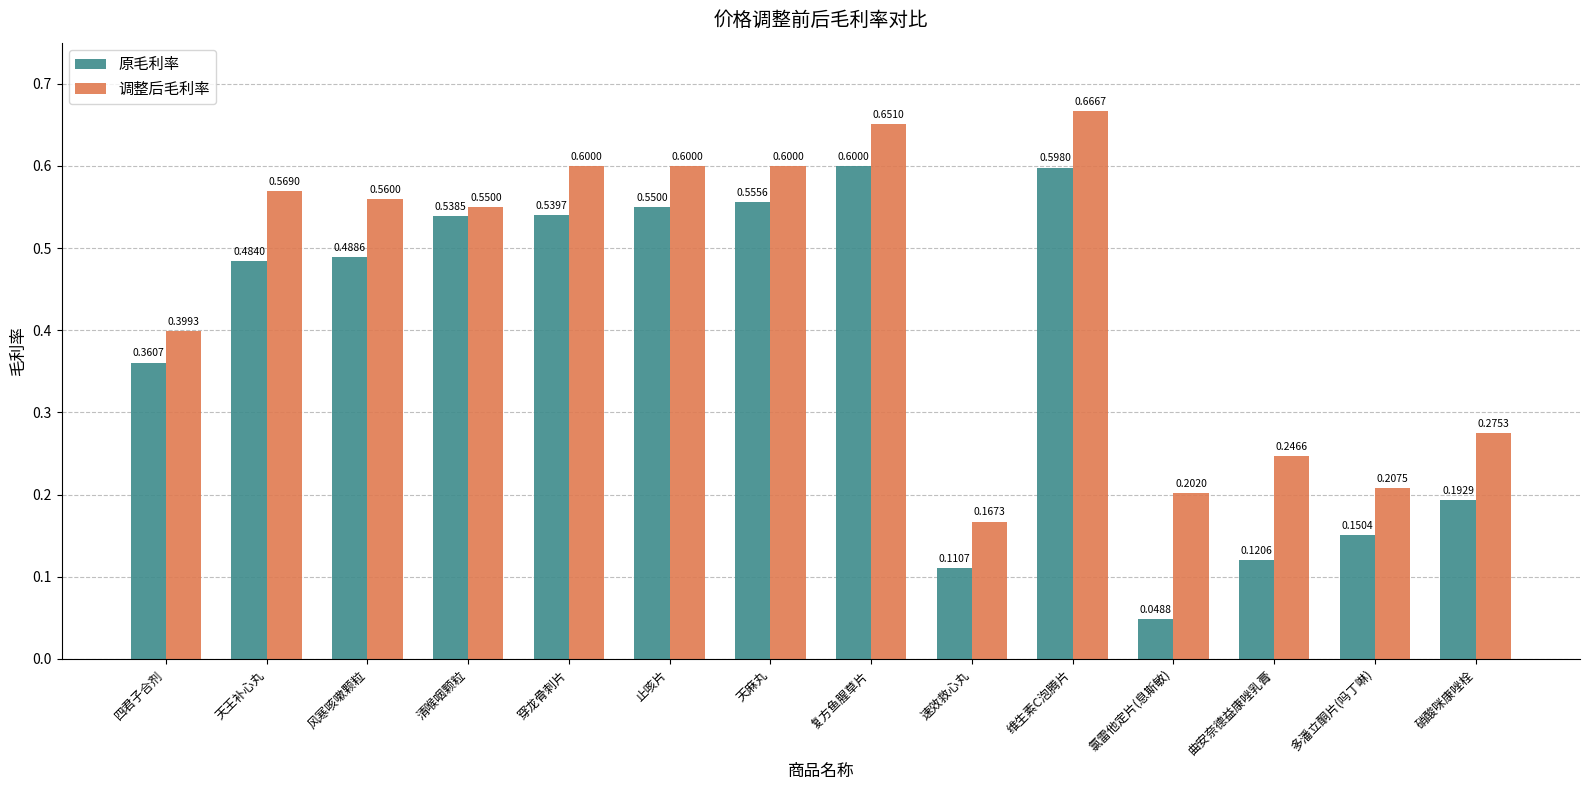

List the series in order of their peak value, highest first.

调整后毛利率, 原毛利率